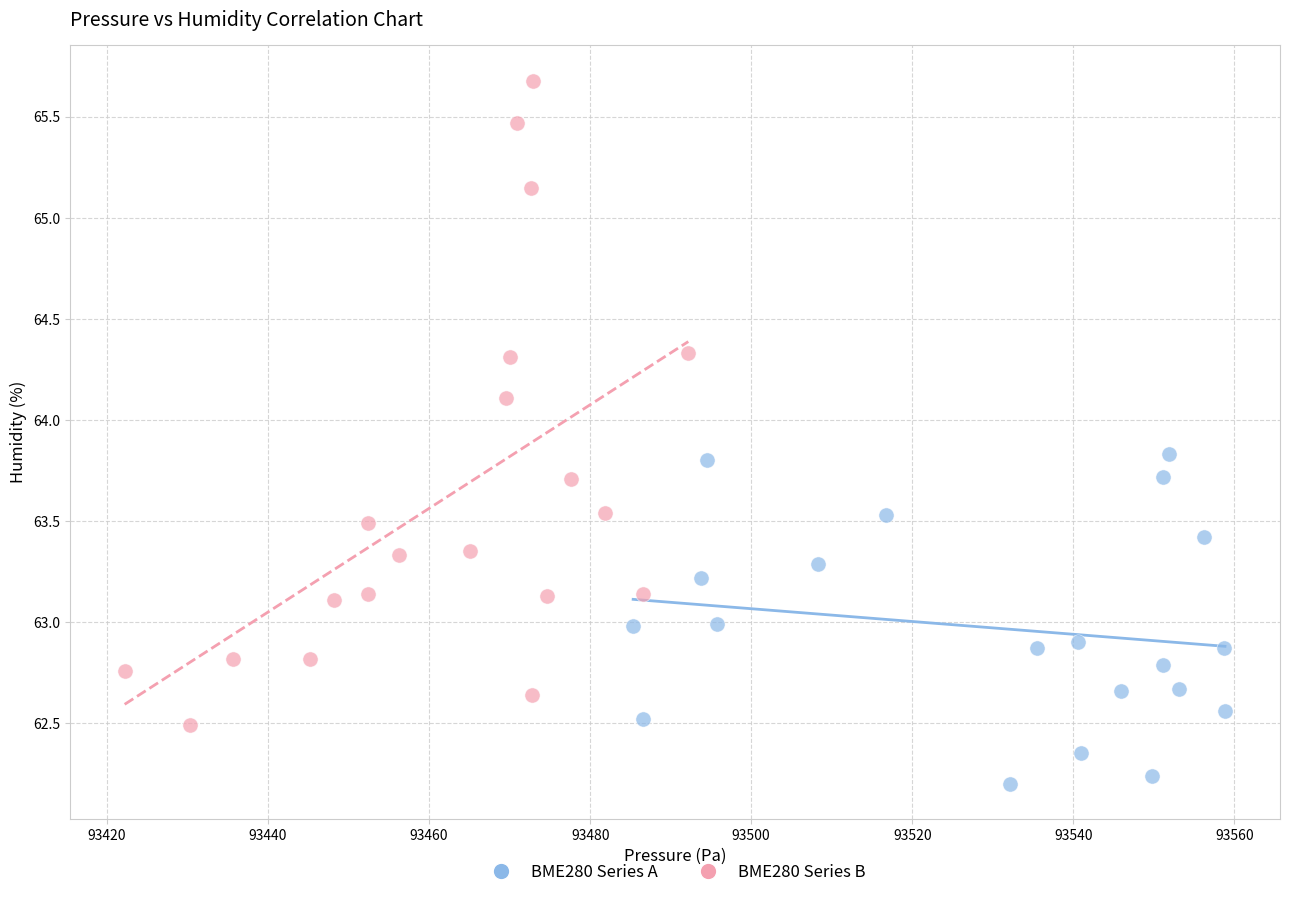

Which series has the largest Y range (max minus min)?

BME280 Series B